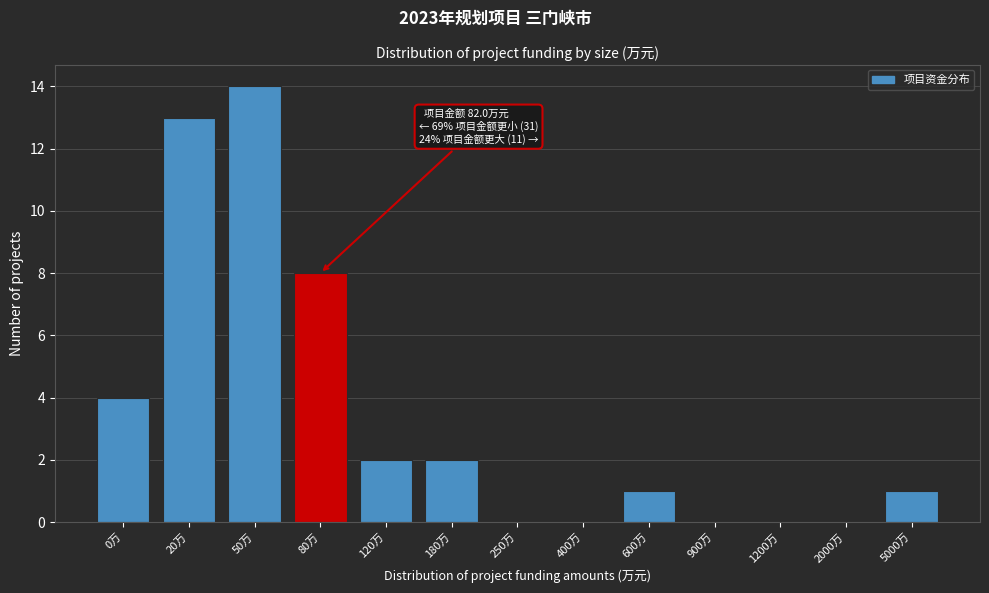

Reading right to left, transcribe all the data shown in this chart.

5000万=1	2000万=0	1200万=0	900万=0	600万=1	400万=0	250万=0	180万=2	120万=2	80万=8	50万=14	20万=13	0万=4